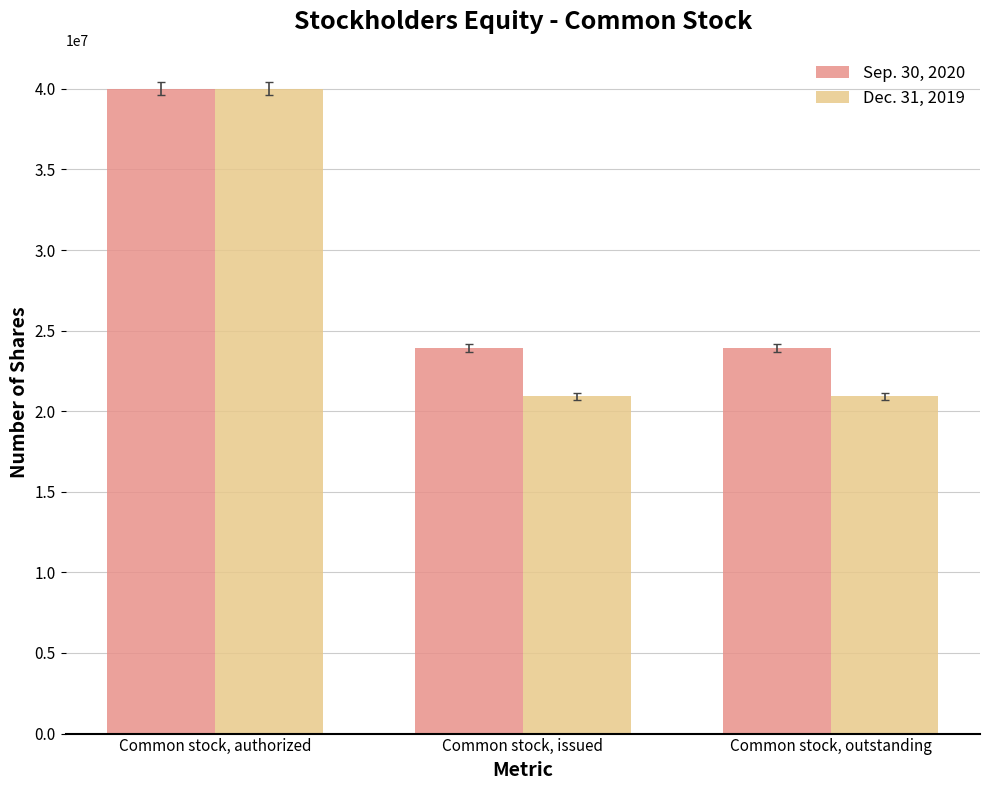

At how many categories does at least one series exceed 29850478?

1